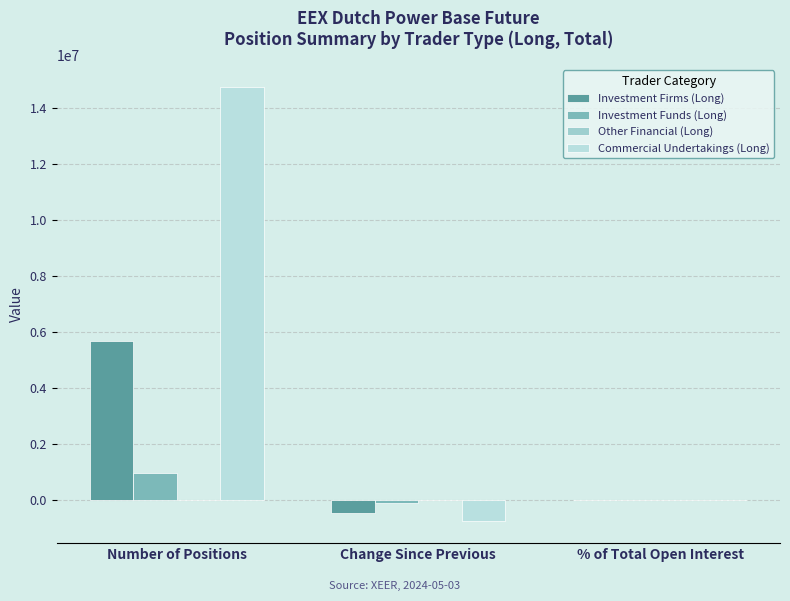

What is the label of the 3rd bar from the right?

Number of Positions